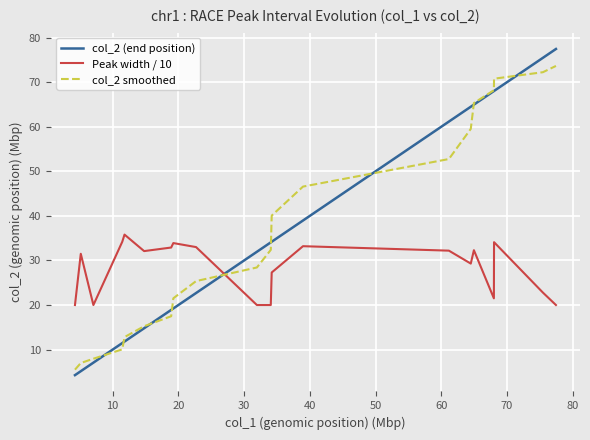

Which series has the largest range (max minus min)?

col_2 (end position)